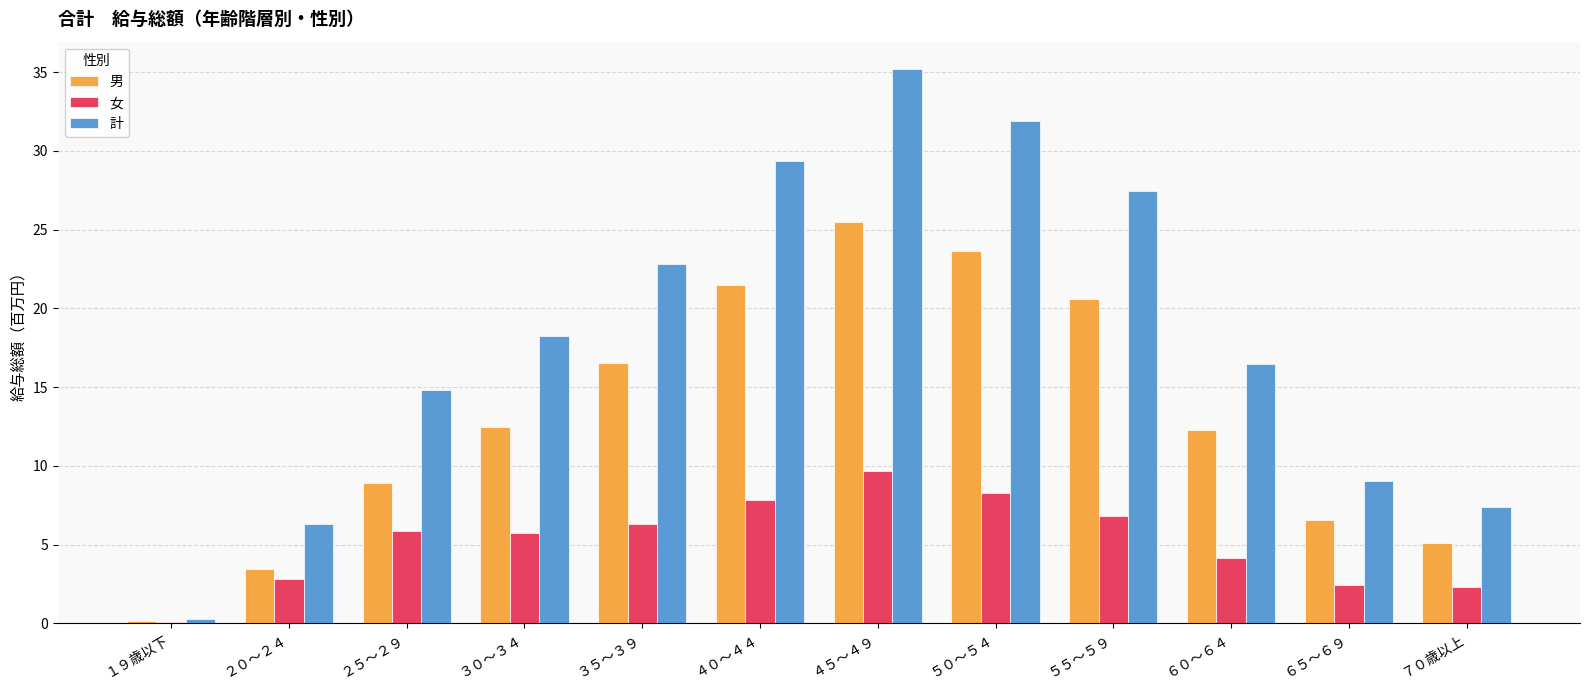

Read the 女 value at ５０～５４.

8.3